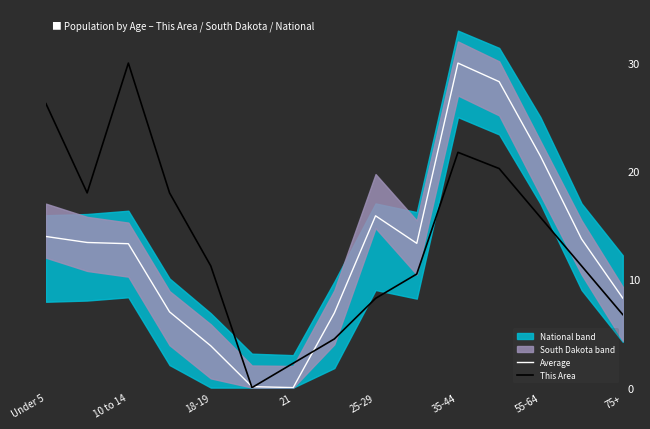

What is the highest value of the Average series?

30.0